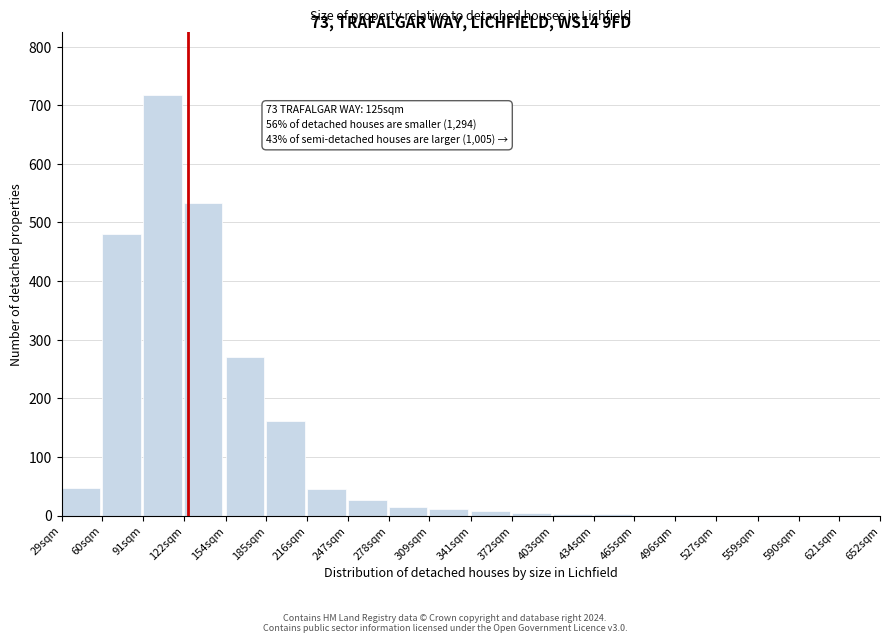

Where is the data nearest to the value 358?

154sqm